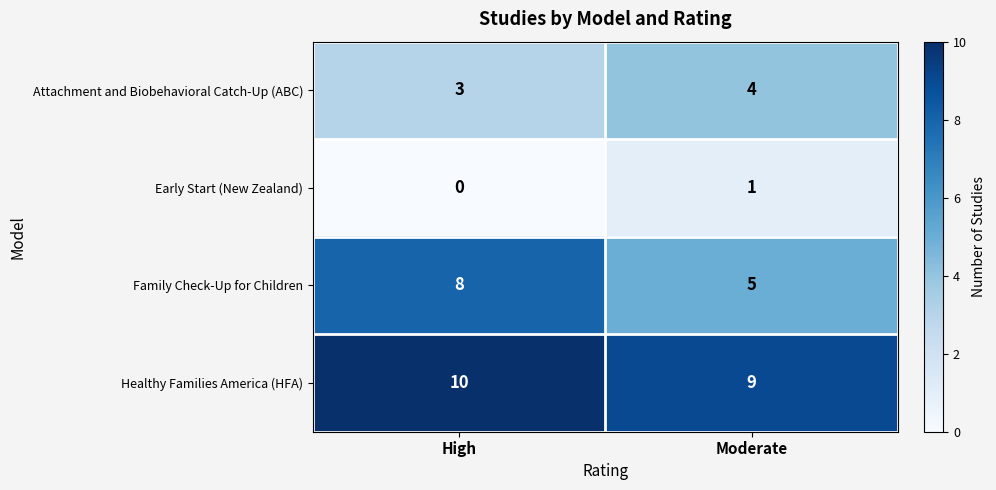

List the series in order of their overall mean, lowest first.

Early Start (New Zealand), Attachment and Biobehavioral Catch-Up (ABC), Family Check-Up for Children, Healthy Families America (HFA)